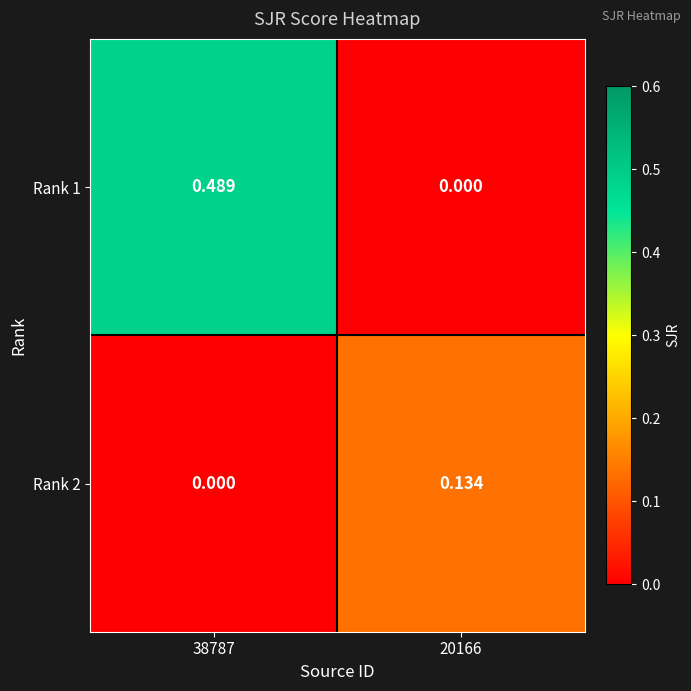

Is the value of Rank 1 at 38787 greater than the value of Rank 2 at 38787?

Yes